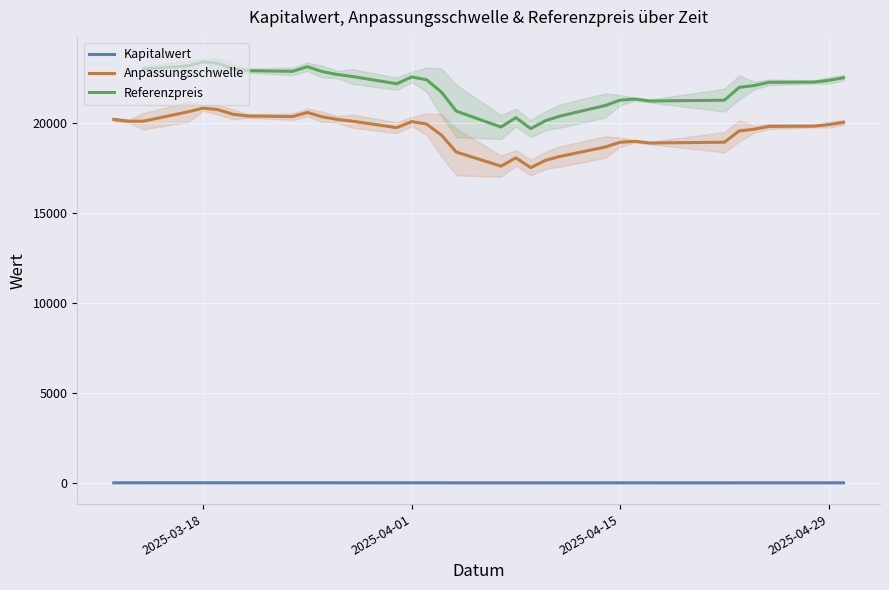

True or false: Kapitalwert and Anpassungsschwelle cross at least once.

False